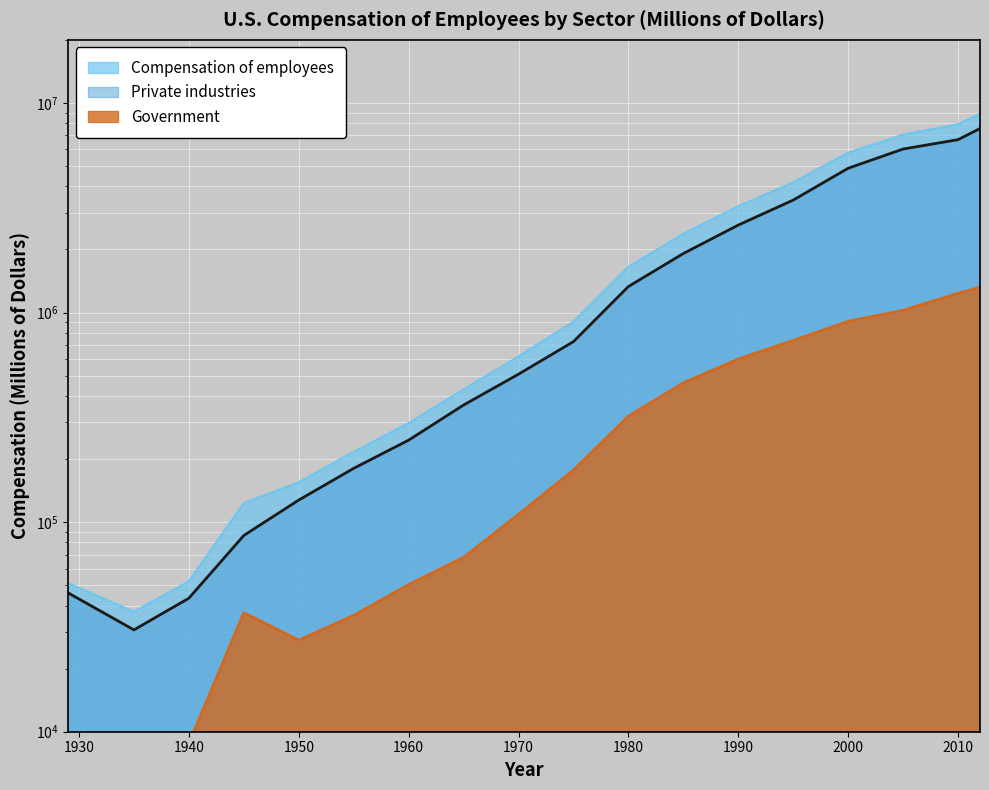

Between 2005 and 1960, which is larger?

2005